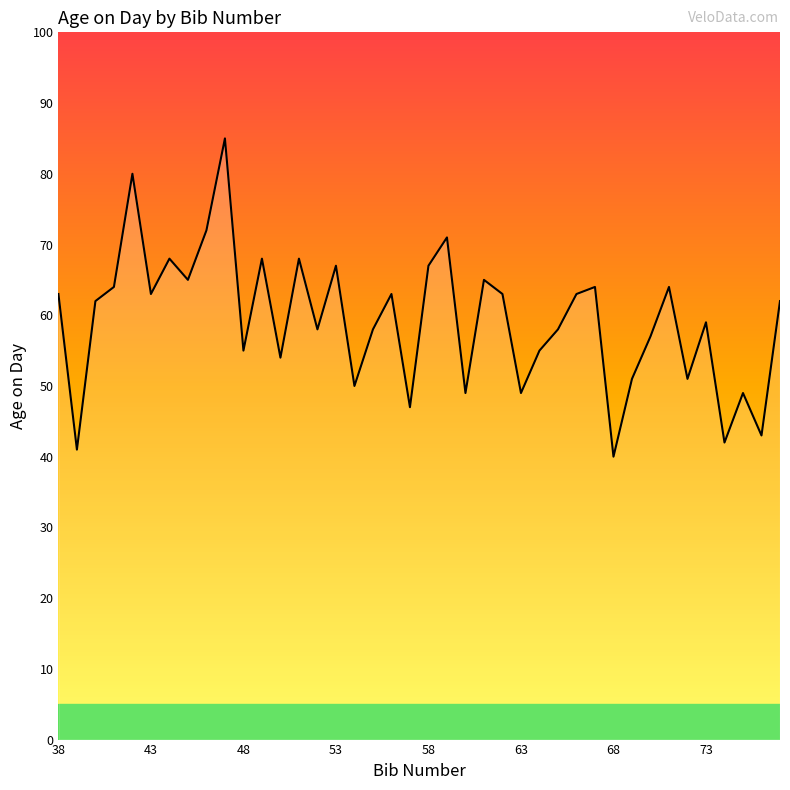

What is the minimum value shown in the chart?

40